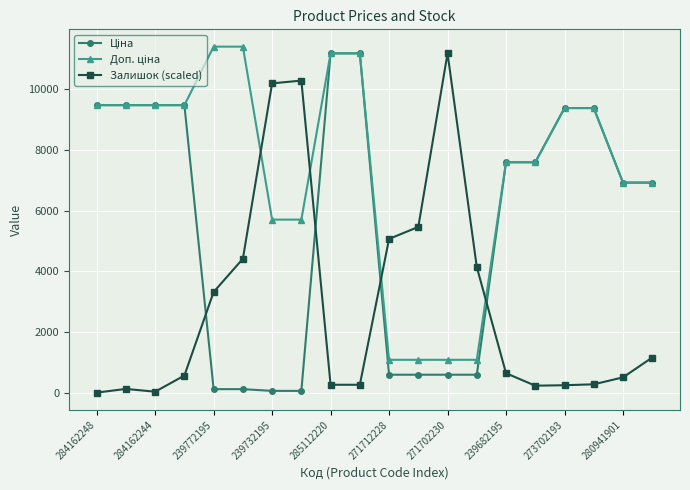

What is the value of the Залишок (scaled) point at the 19th from the left?

502.3